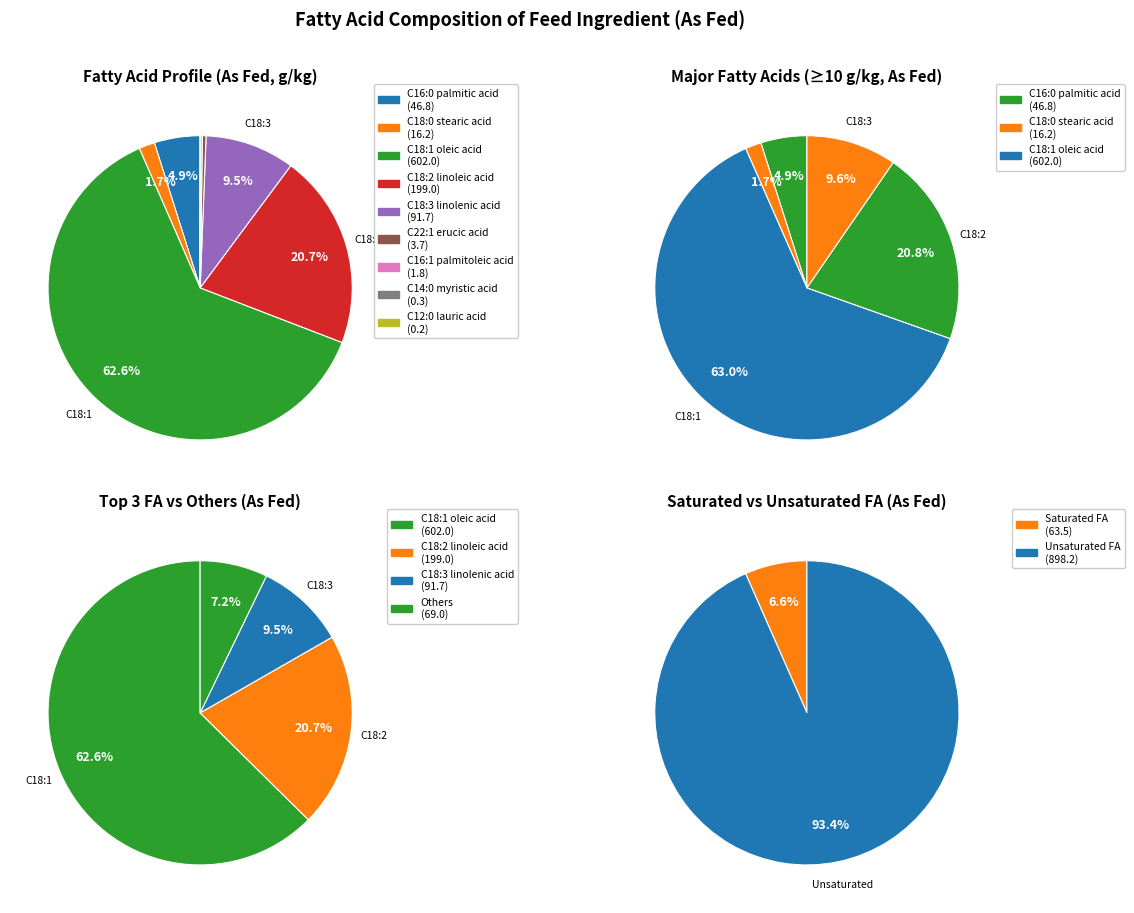

Rank the categories by value from highest to lowest.

C18:1 oleic acid, C18:2 linoleic acid, C18:3 linolenic acid, C16:0 palmitic acid, C18:0 stearic acid, C22:1 erucic acid, C16:1 palmitoleic acid, C14:0 myristic acid, C12:0 lauric acid